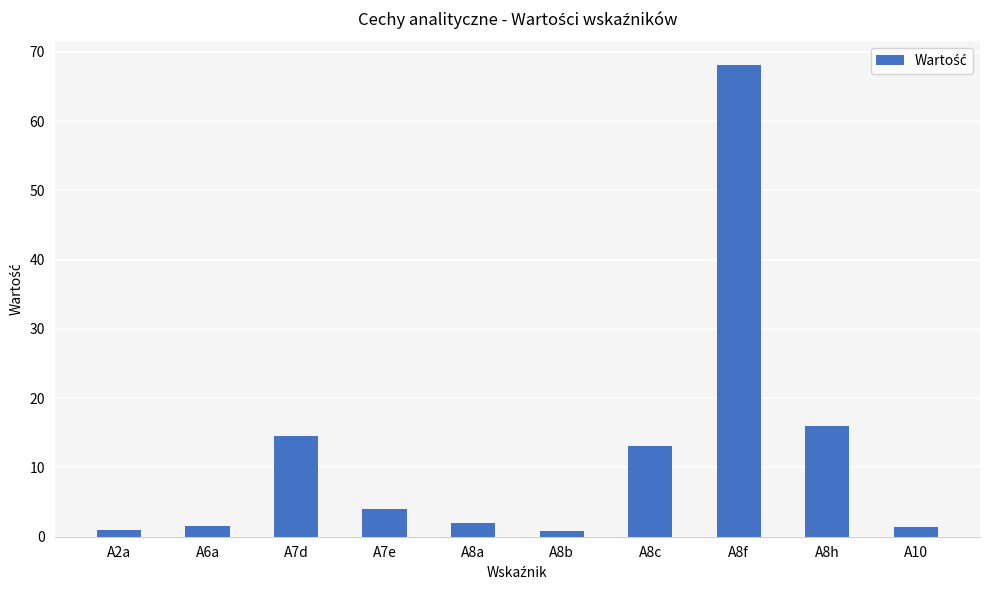

The chart shows a value of 1.0 at A2a. True or false?

True